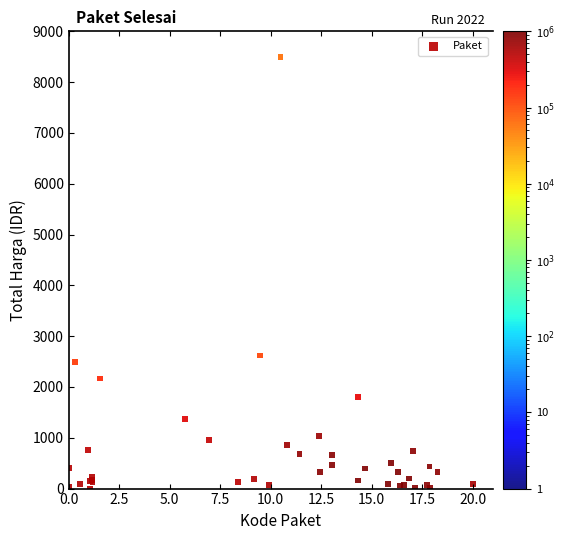

What Y value in the scatter plot is closest to 4250?

2619.5